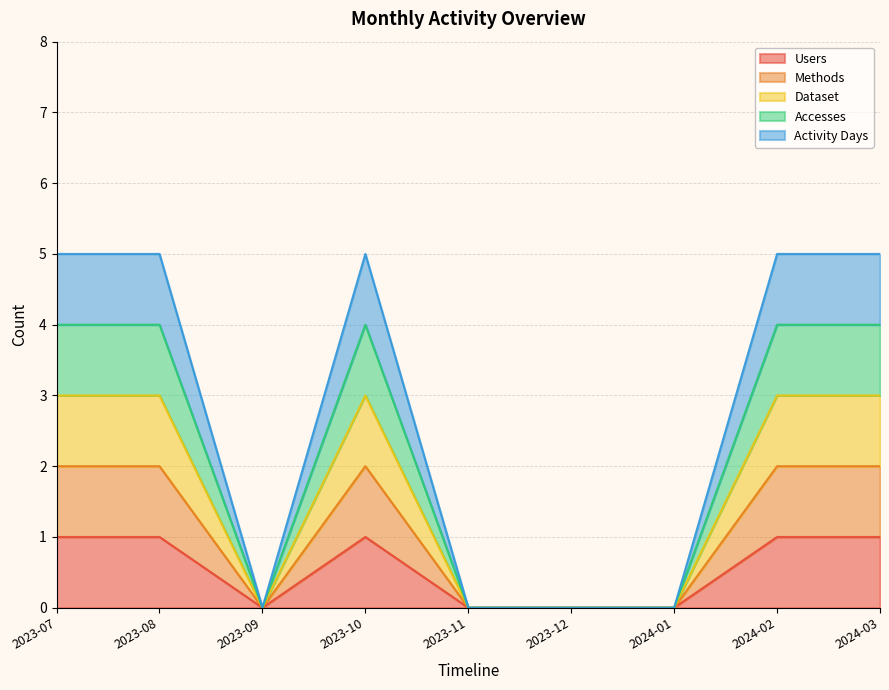

At which category does Activity Days reach its first local peak?

2023-10